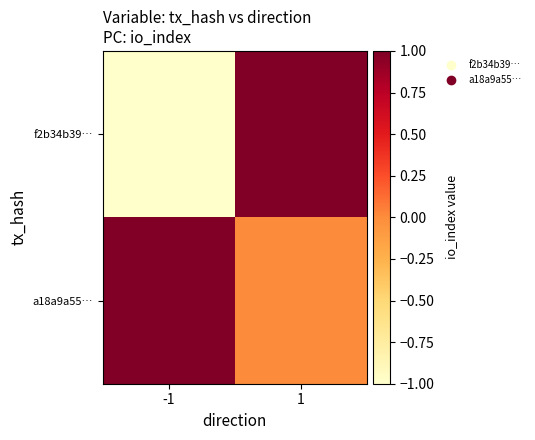

What is the greatest value displayed?

1